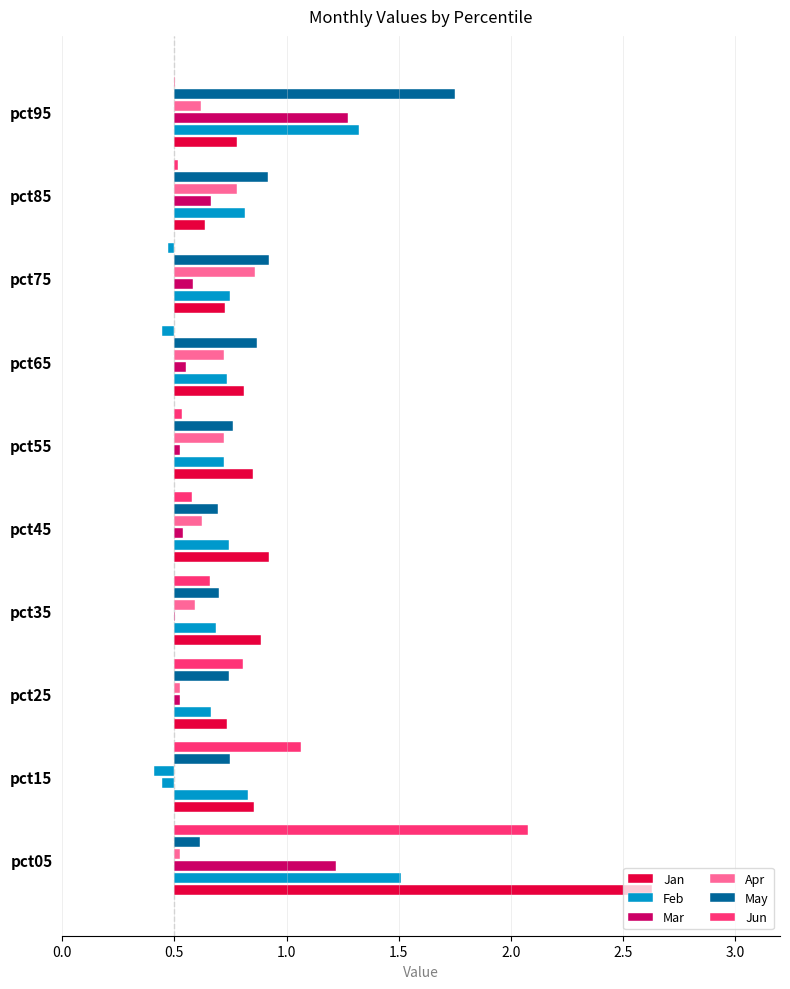

What is the difference between the highest and lowest values at pct55?

0.3